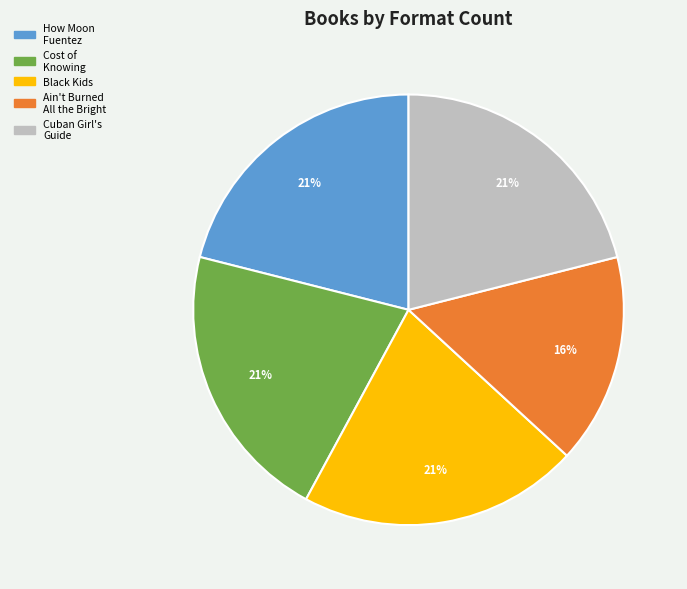

To the nearest percent, what is the difference between the largest and smallest slice percentages?

5%